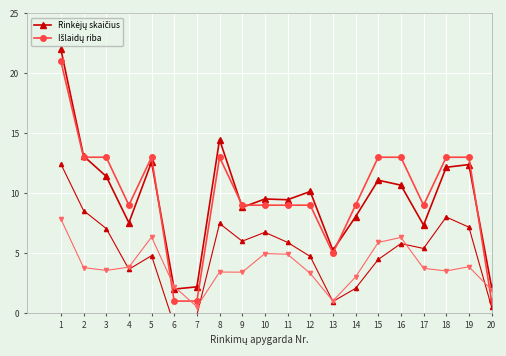

How many values in the Išlaidų riba series are below 9?

4